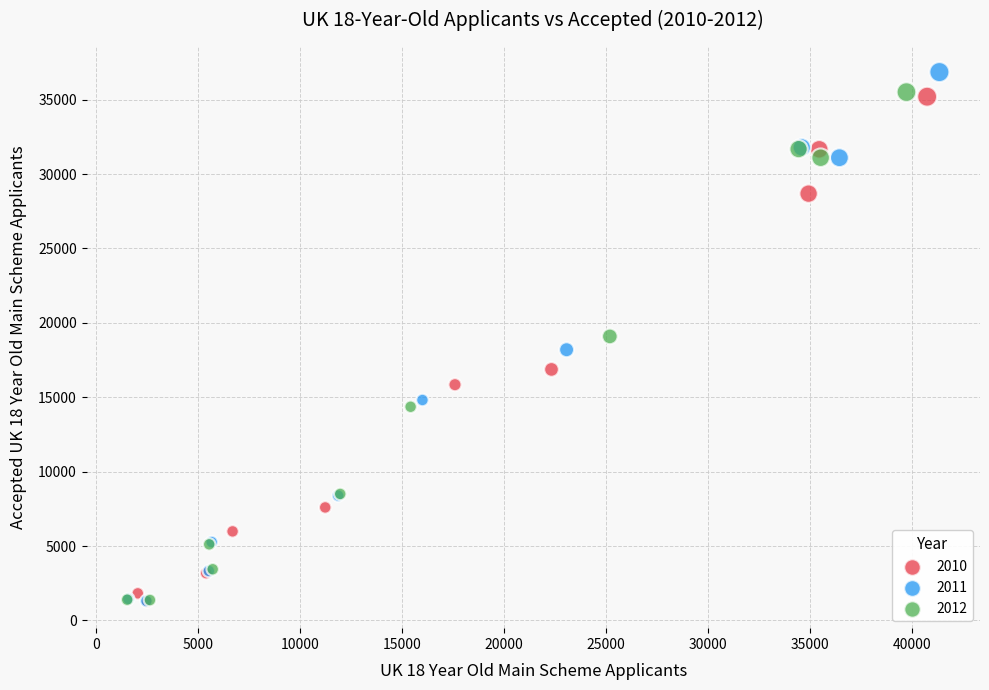

Which series has the widest spread of Y values?

2011